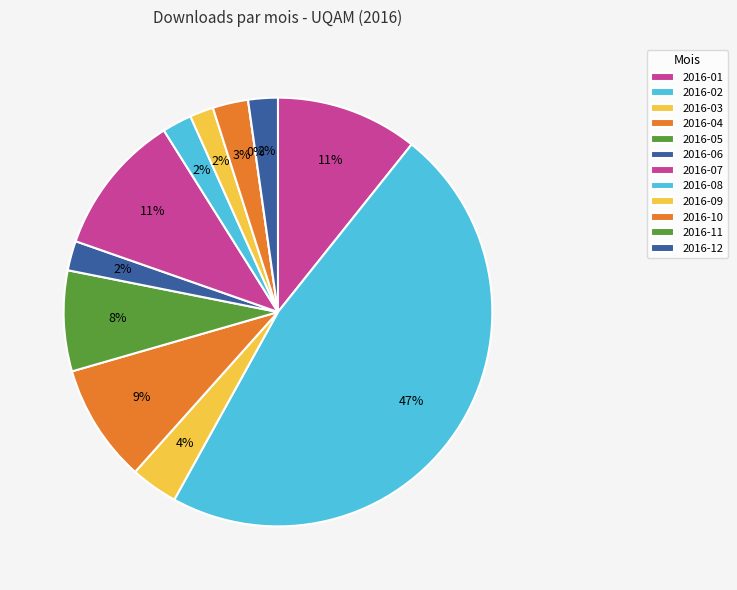

What is the change in value from 2016-02 to 2016-09?

-102